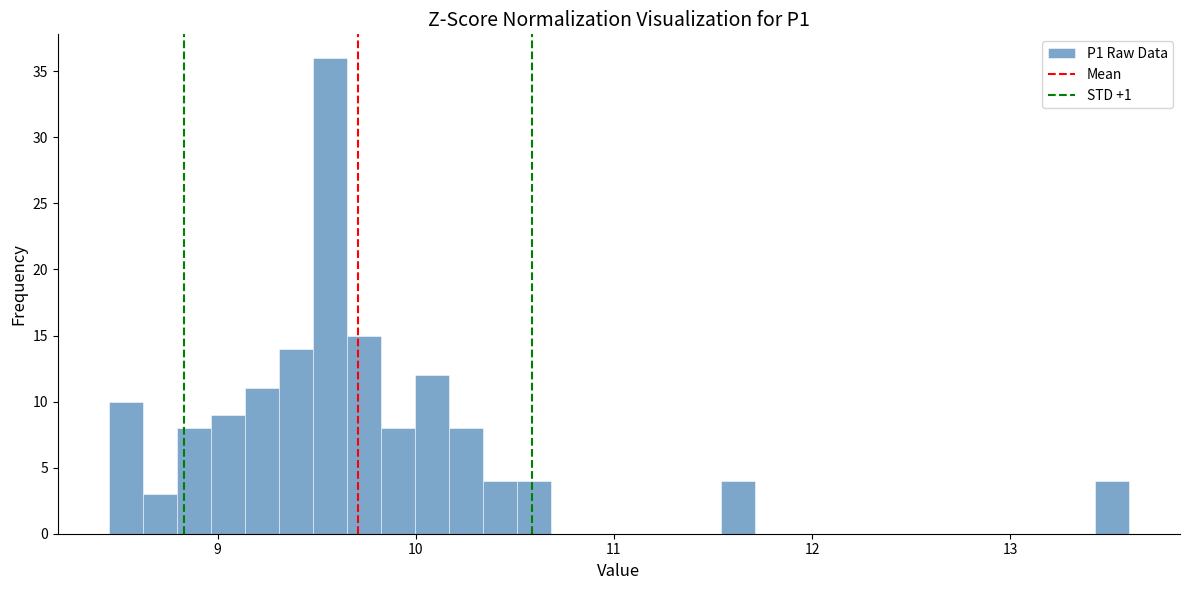

Read against the x-axis, roughly where is the centre of the tallest bar?

9.6